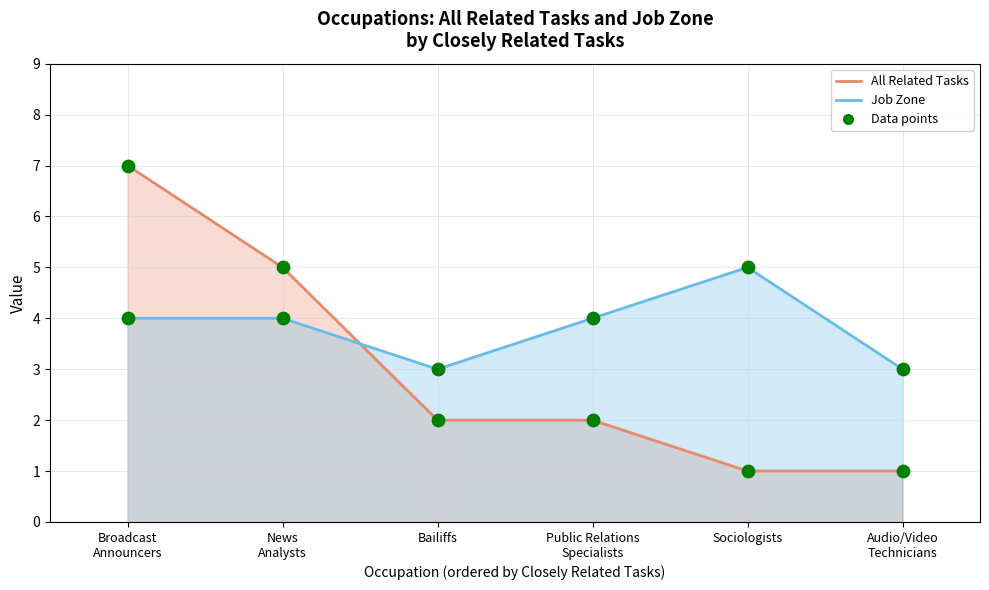

Which series contains the lowest Y value?

All Related Tasks line